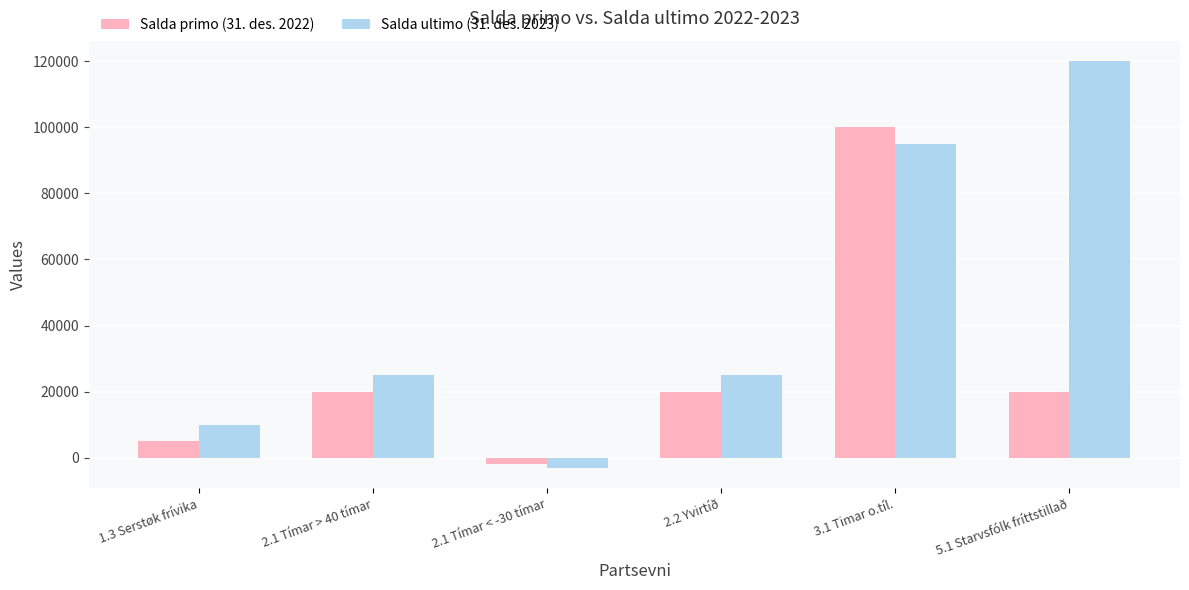

Count the number of data series in this chart.

2